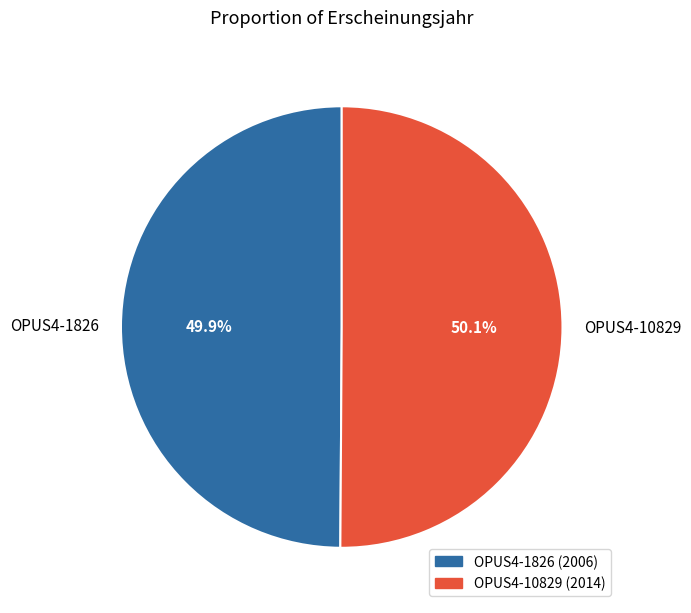

Is there any slice that represents more than half of the pie?

Yes